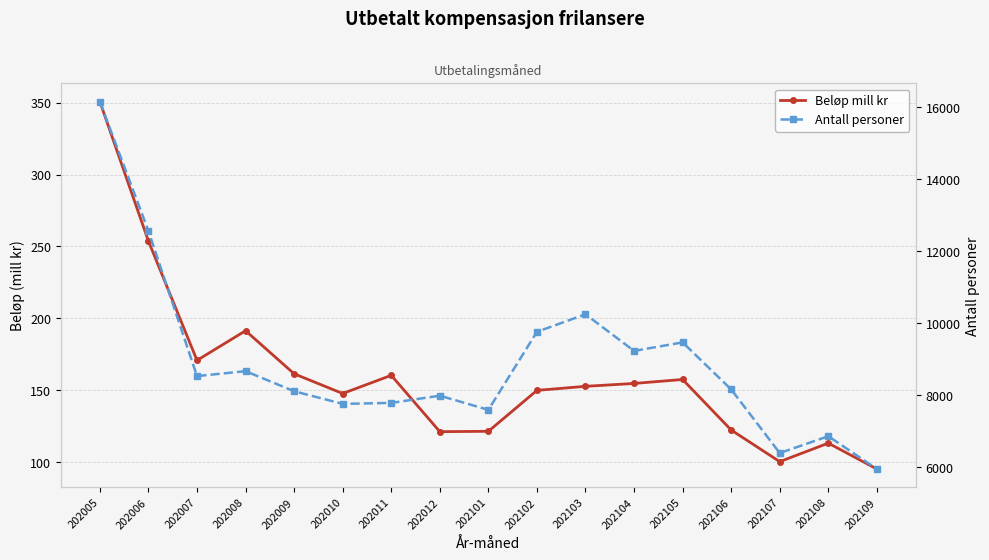

What is the value of the Beløp mill kr point at the 14th from the left?

122.3